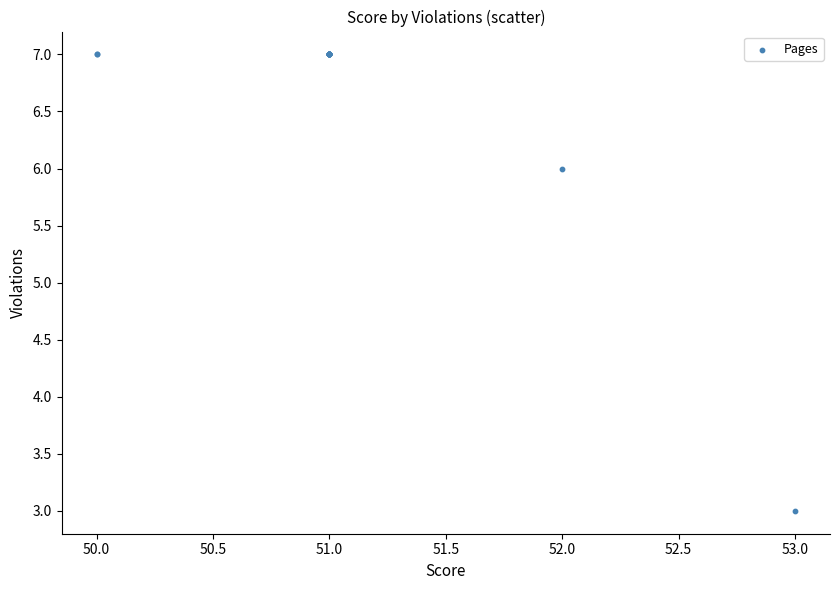

What Y value in the scatter plot is closest to 5?

6